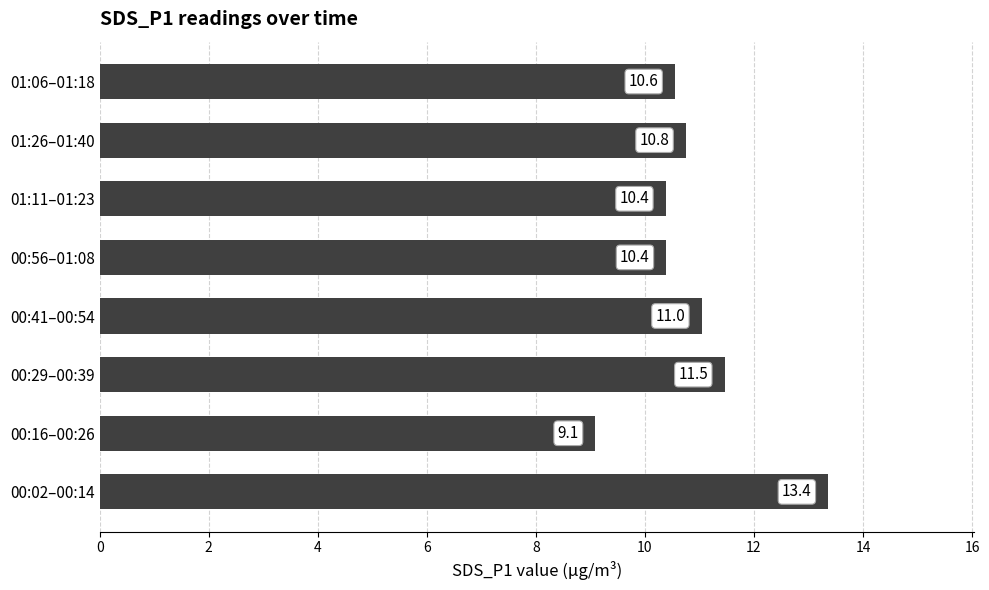

What is the maximum value shown in the chart?

13.4